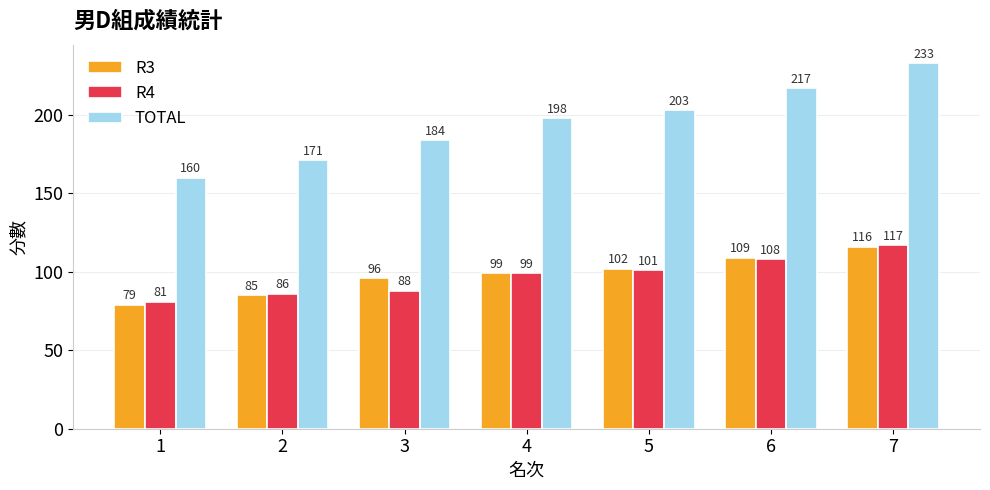

True or false: R4 has a value of 86 at 2.

True